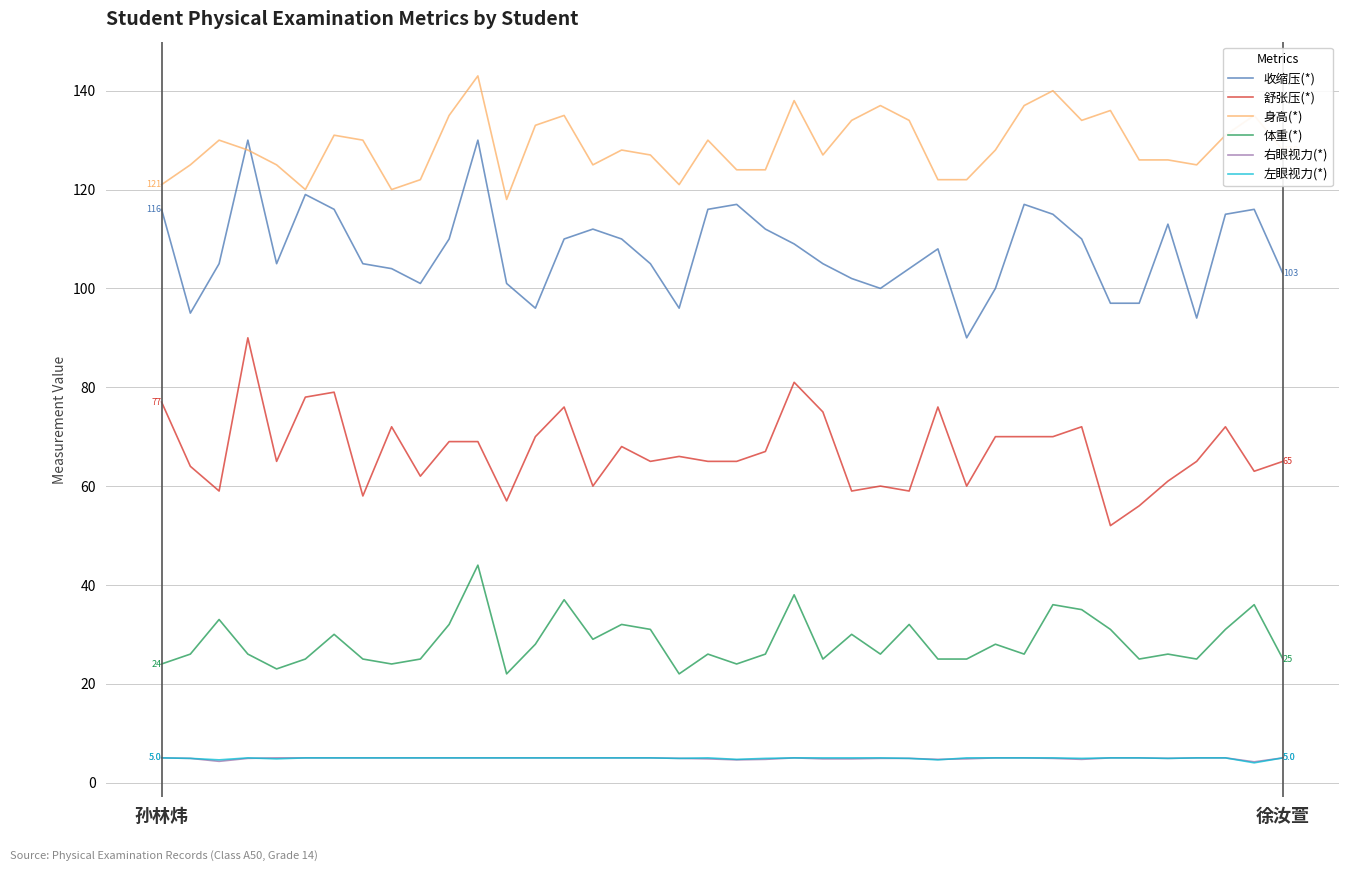

True or false: 右眼视力(*) and 体重(*) intersect in this chart.

False